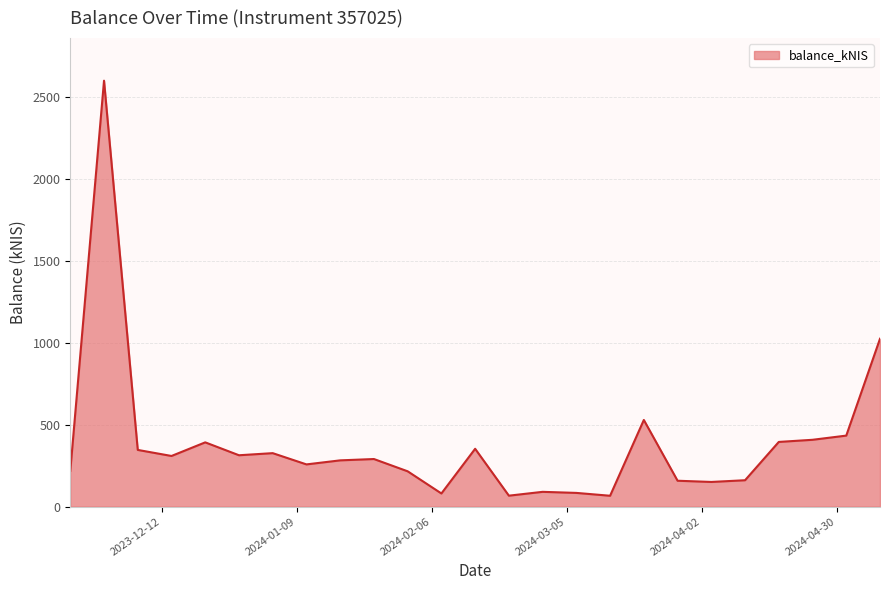

What is the maximum value shown in the chart?

2599.3